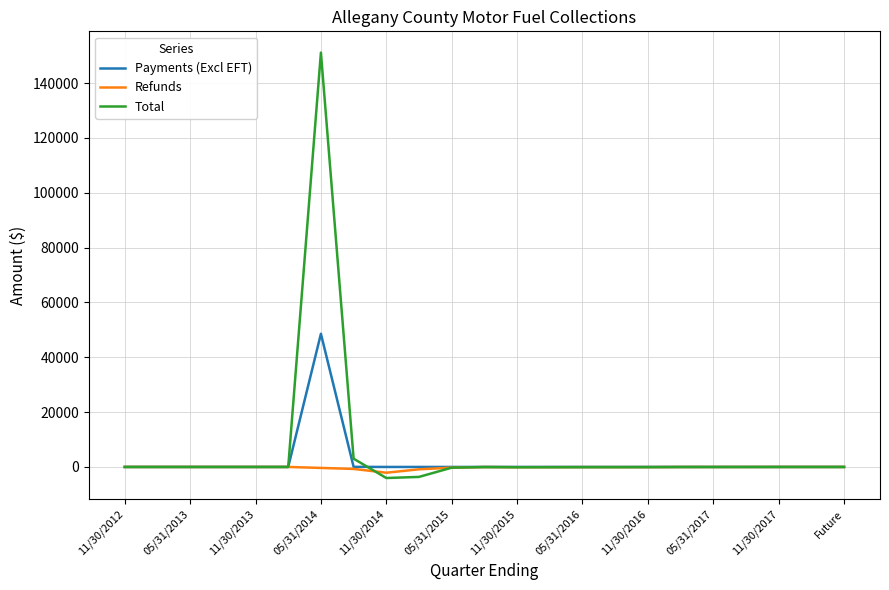

What is the greatest value displayed?

151093.1